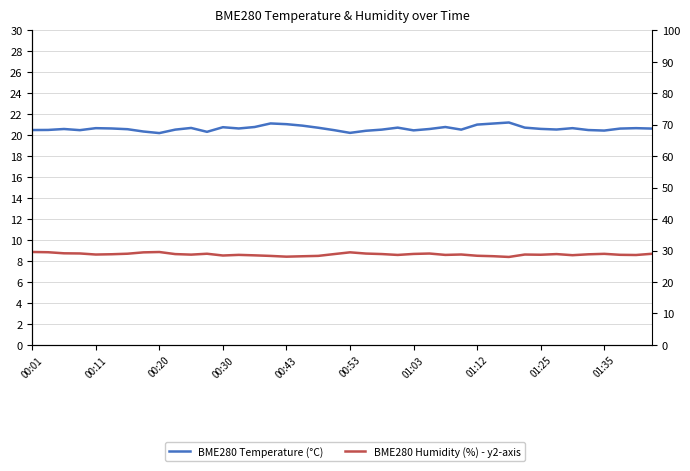

Reading left to right, transcribe all the data shown in this chart.

BME280 Temperature (°C): 20.5	20.5	20.6	20.5	20.7	20.6	20.6	20.4	20.2	20.5	20.7	20.3	20.8	20.6	20.8	21.1	21.1	20.9	20.7	20.5	20.2	20.4	20.5	20.7	20.5	20.6	20.8	20.5	21.0	21.1	21.2	20.7	20.6	20.5	20.7	20.5	20.4	20.6	20.7	20.6
BME280 Humidity (%) - y2-axis: 29.5	29.5	29.1	29.1	28.7	28.8	29.0	29.4	29.5	28.9	28.7	29.0	28.4	28.6	28.5	28.3	28.1	28.2	28.3	28.9	29.4	29.0	28.9	28.6	28.9	29.1	28.6	28.7	28.3	28.2	28.0	28.7	28.7	28.9	28.5	28.8	28.9	28.6	28.6	29.0